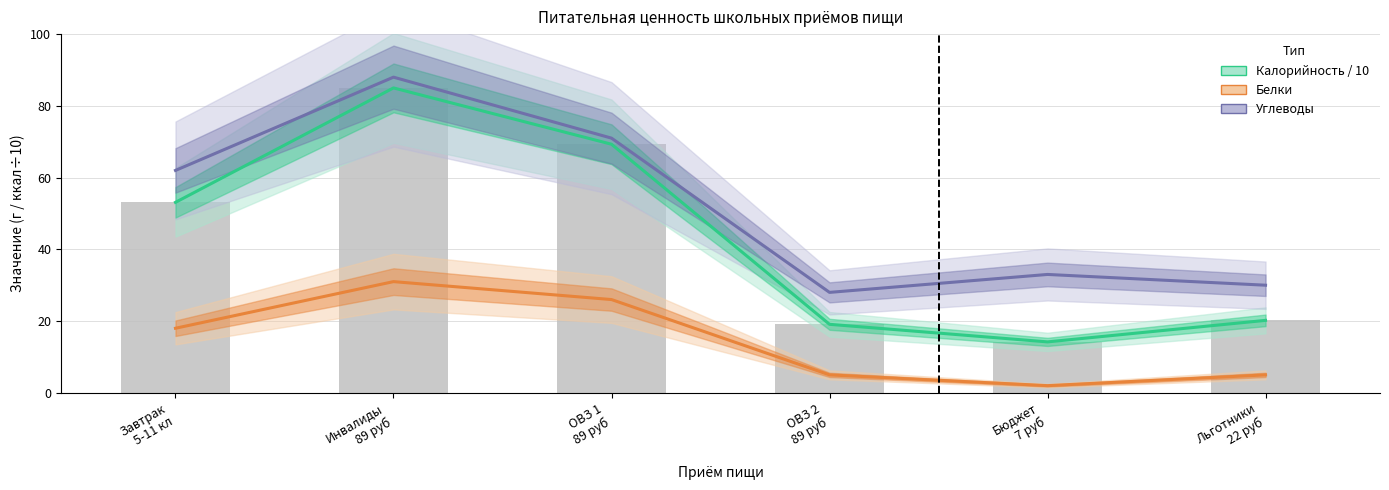

What is the value of the Углеводы bar at the 4th from the left?

28.0